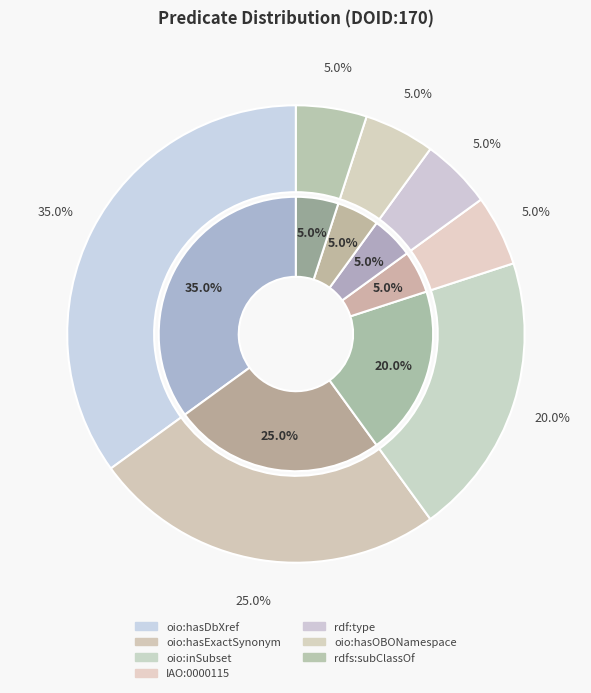

Rank the categories by value from highest to lowest.

oio:hasDbXref, oio:hasExactSynonym, oio:inSubset, IAO:0000115, rdf:type, oio:hasOBONamespace, rdfs:subClassOf